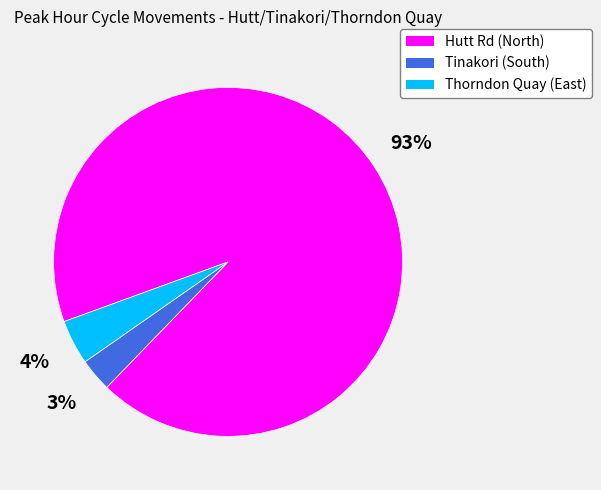

To the nearest percent, what is the combined percentage of Hutt Rd (North) and Thorndon Quay (East)?

97%